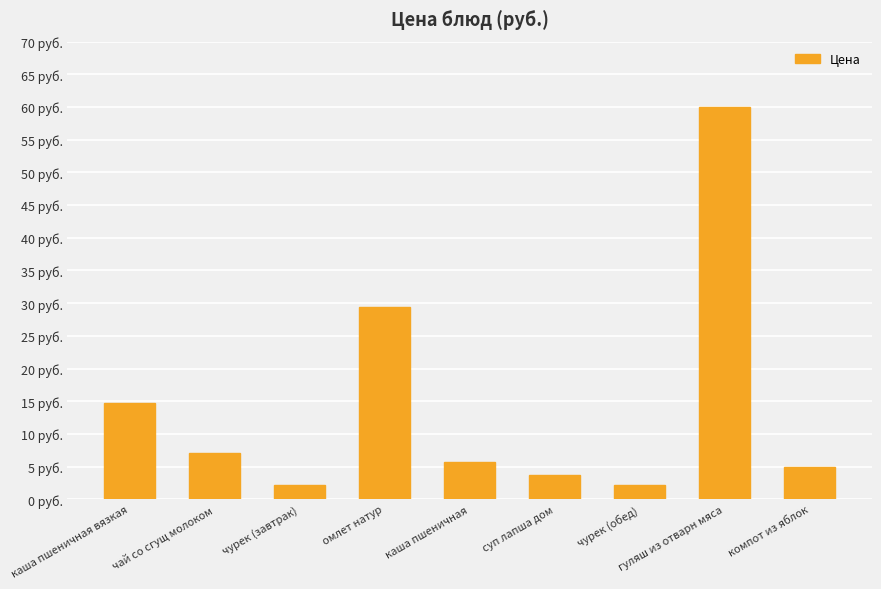

Are the bars horizontal?

No